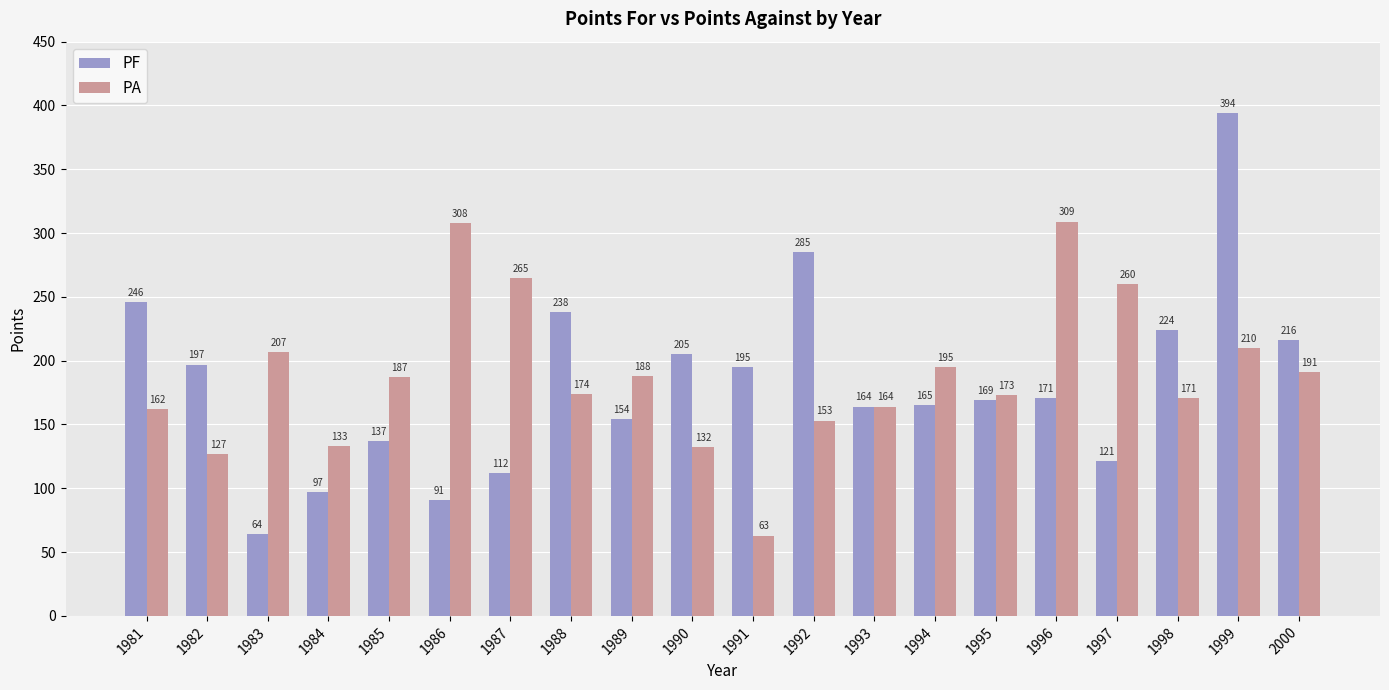

What is the total value across all series at 1994?

360